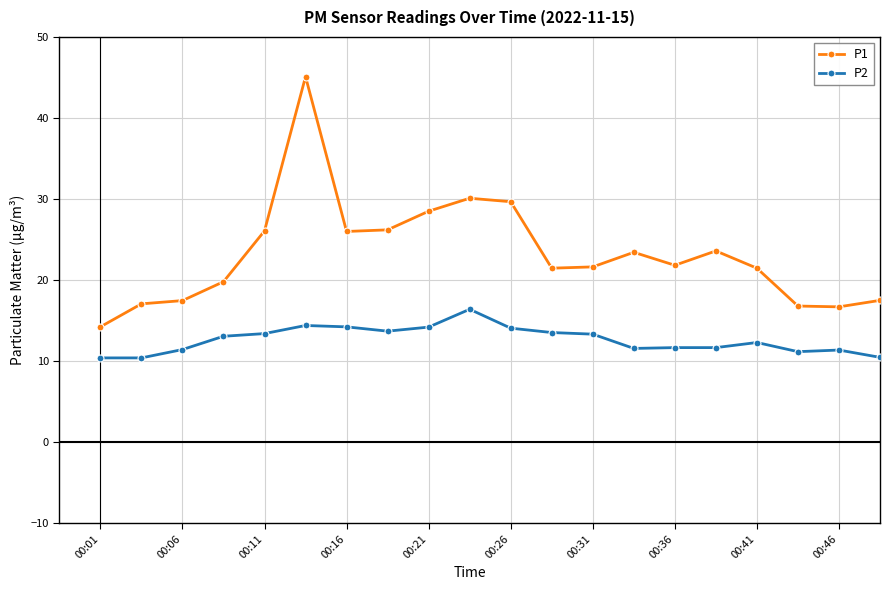

Rank the series by their maximum value, from highest to lowest.

P1, P2